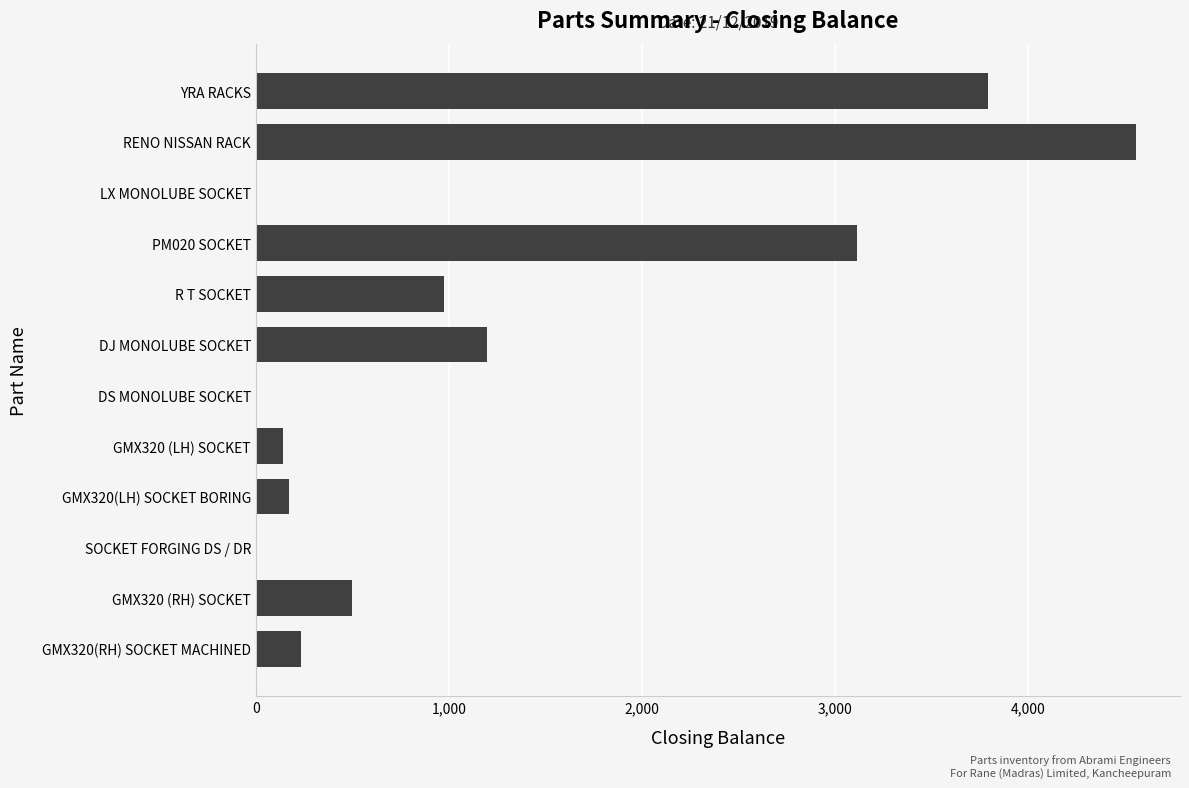

Where is the data nearest to the value 2279?

PM020 SOCKET